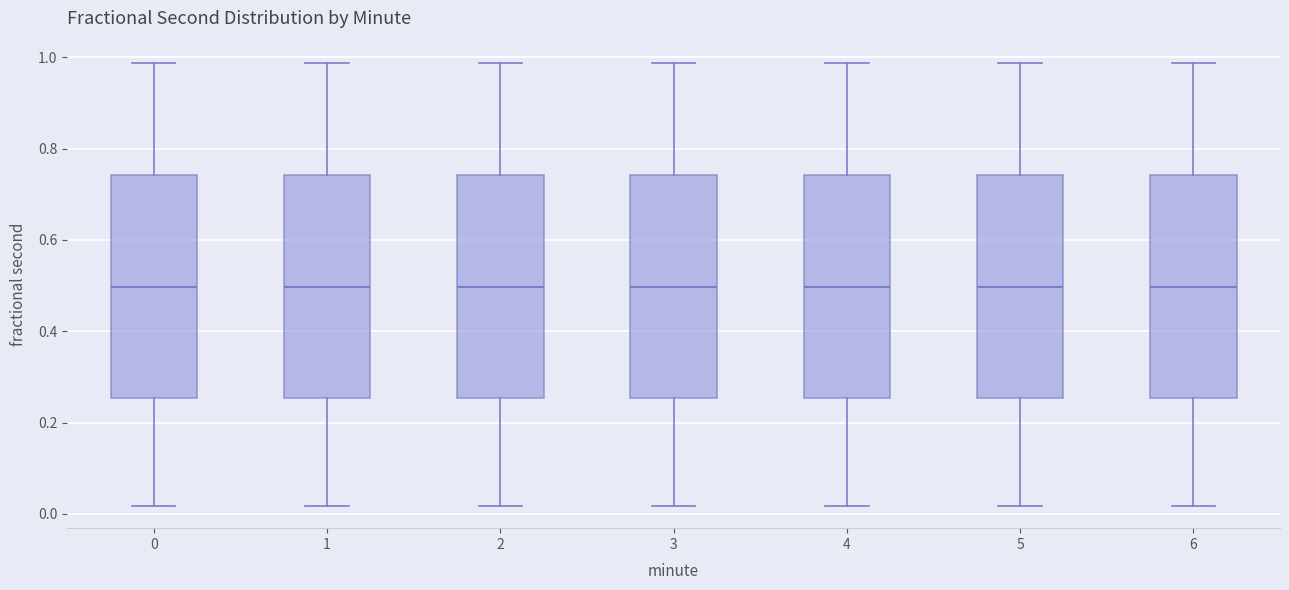

Reading left to right, transcribe this box plot: for each box, give where its median line is, the range the box spans, and where its two whiskers end, as read against the y-axis. The values are not printed on the chart, so give them approximately, as read against the axis.

0: median 0.50, box 0.26 to 0.74, whiskers 0.02 to 0.98
1: median 0.50, box 0.26 to 0.74, whiskers 0.02 to 0.98
2: median 0.50, box 0.26 to 0.74, whiskers 0.02 to 0.98
3: median 0.50, box 0.26 to 0.74, whiskers 0.02 to 0.98
4: median 0.50, box 0.26 to 0.74, whiskers 0.02 to 0.98
5: median 0.50, box 0.26 to 0.74, whiskers 0.02 to 0.98
6: median 0.50, box 0.26 to 0.74, whiskers 0.02 to 0.98